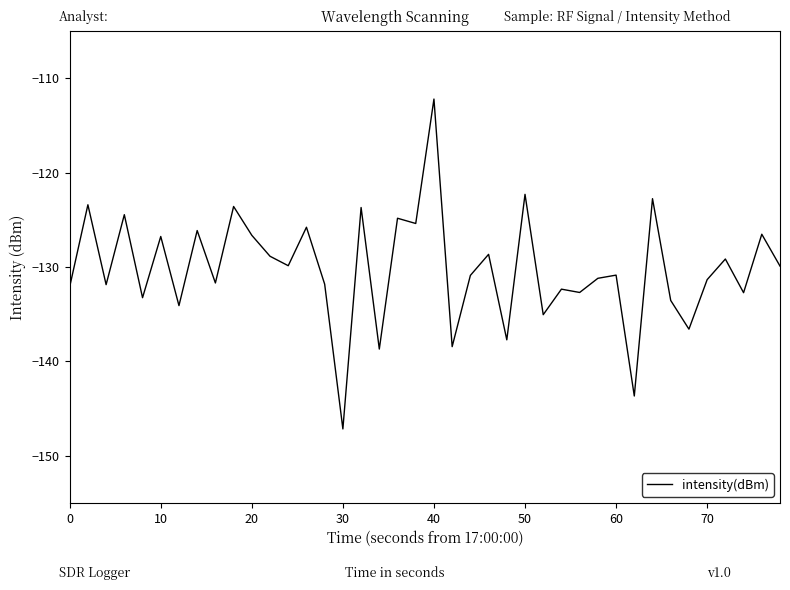

What is the greatest value displayed?

-112.2